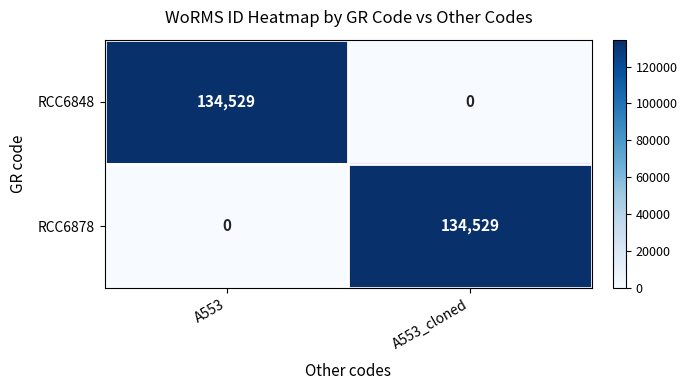

What is the sum of all RCC6878 values?

134529